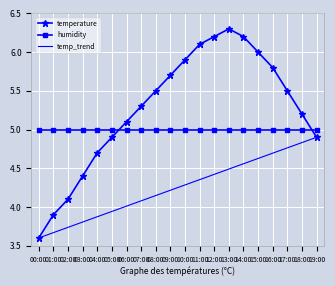

At which label is the value closest to 4?

02:00